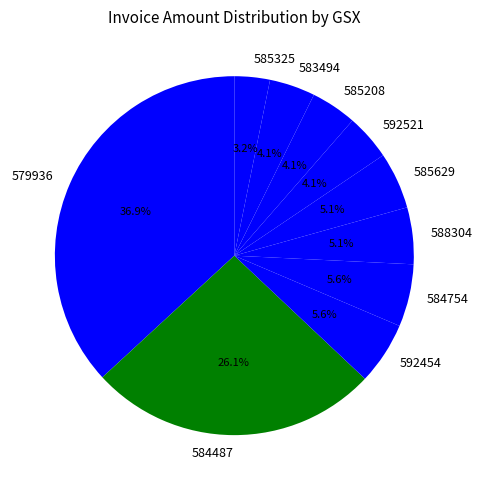

Does any single category account for the majority?

No